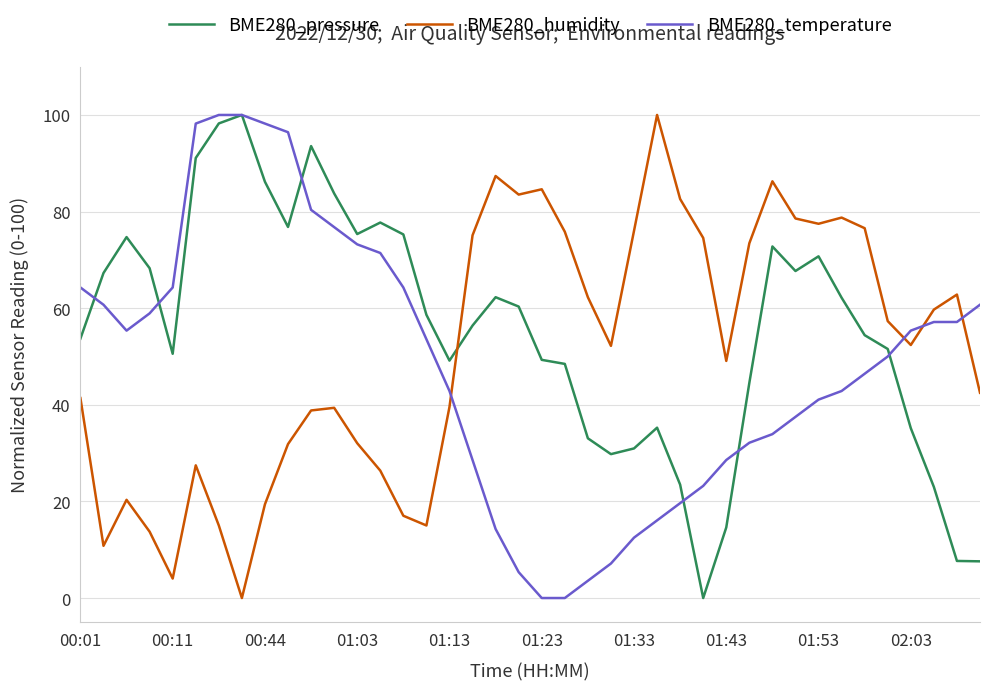

True or false: BME280_humidity and BME280_pressure intersect in this chart.

True